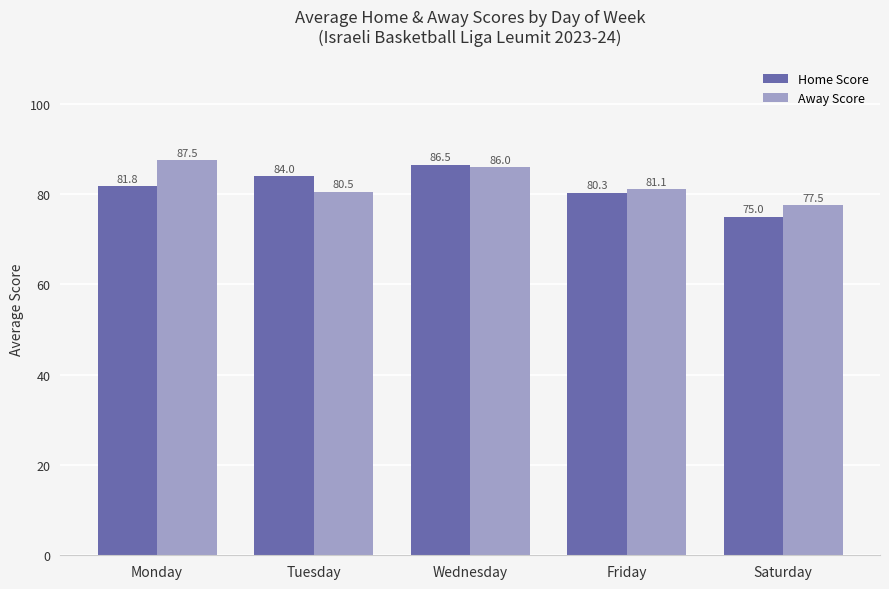

Which series changed the most between Monday and Saturday?

Away Score